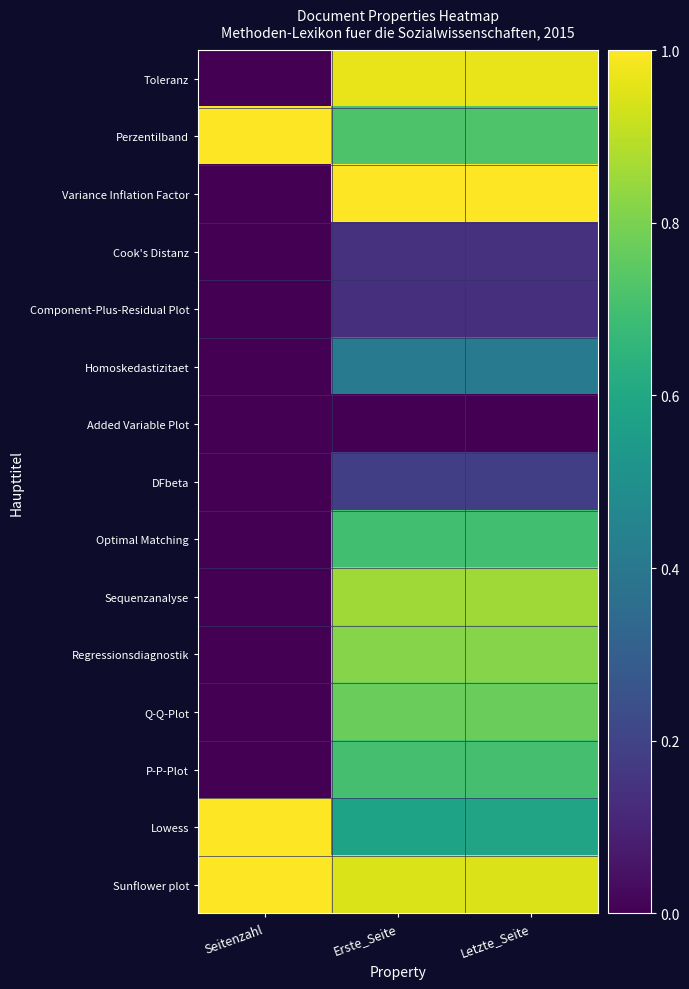

List the series in order of their peak value, highest first.

Perzentilband, Variance Inflation Factor, Lowess, Sunflower plot, Toleranz, Sequenzanalyse, Regressionsdiagnostik, Q-Q-Plot, P-P-Plot, Optimal Matching, Homoskedastizitaet, DFbeta, Cook's Distanz, Component-Plus-Residual Plot, Added Variable Plot